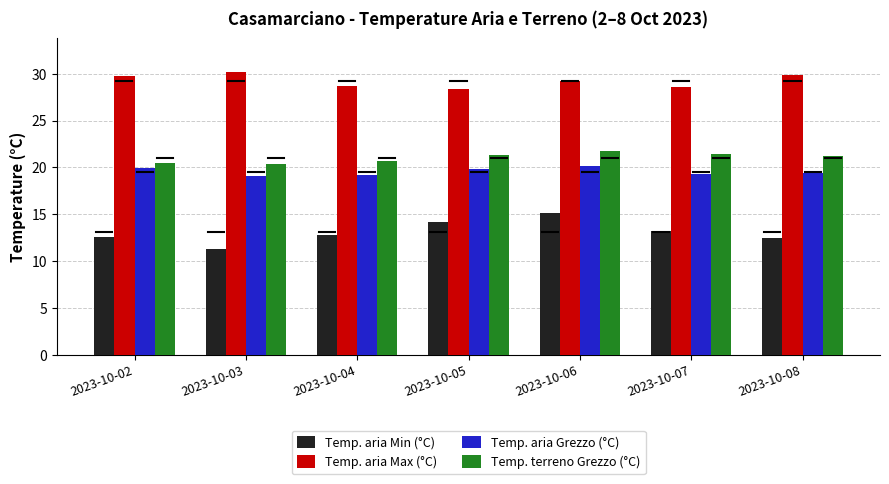

At how many categories does at least one series exceed 24?

7